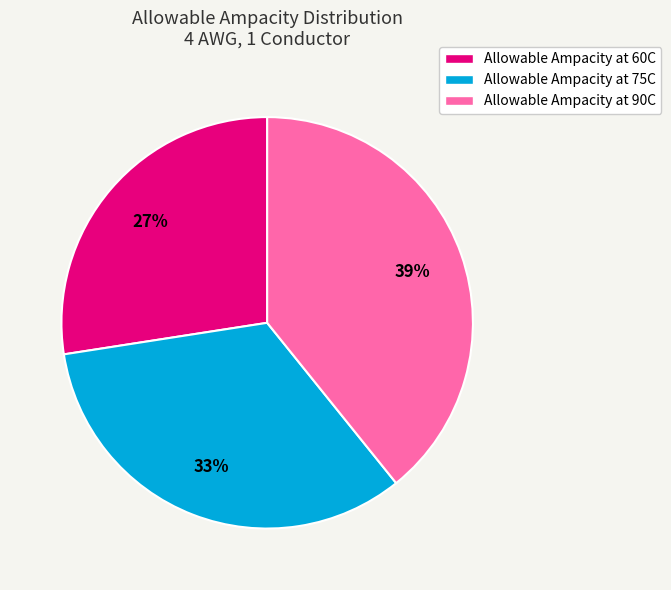

How many slices are in this pie chart?

3